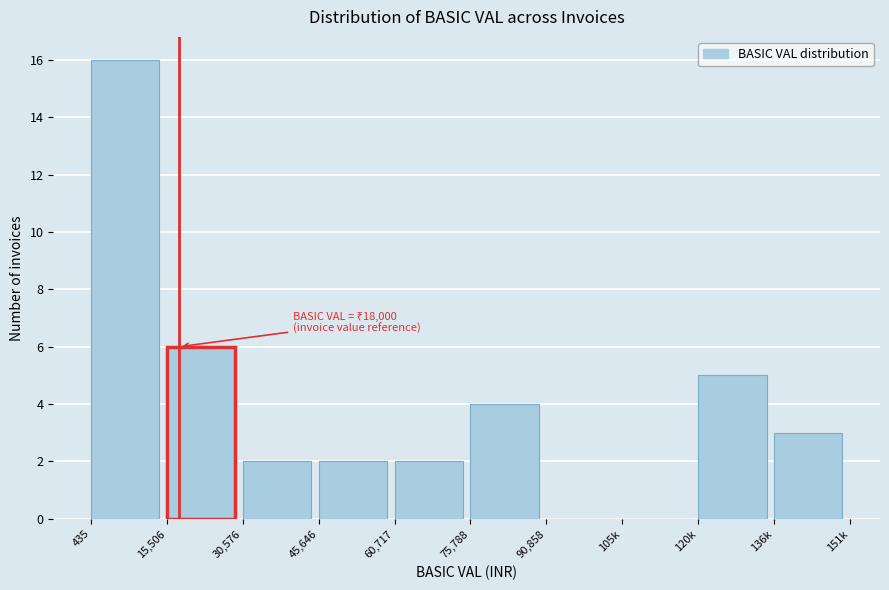

Reading right to left, what are all the values shown in this chart?

136k=3	120k=5	105k=0	90,858=0	75,788=4	60,717=2	45,646=2	30,576=2	15,506=6	435=16